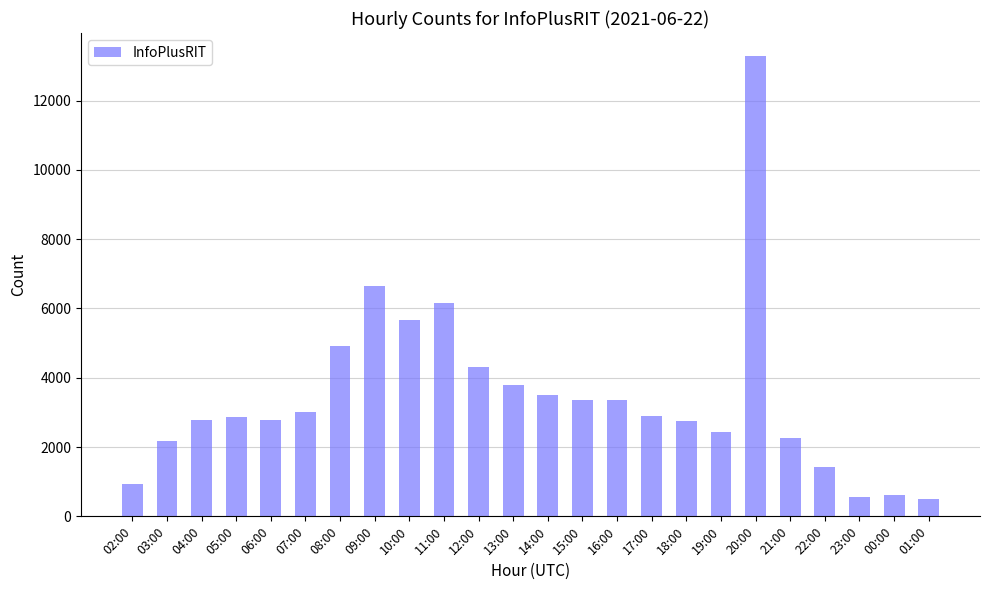

What is the ratio of the value at 12:00 to the value at 04:00?

1.5